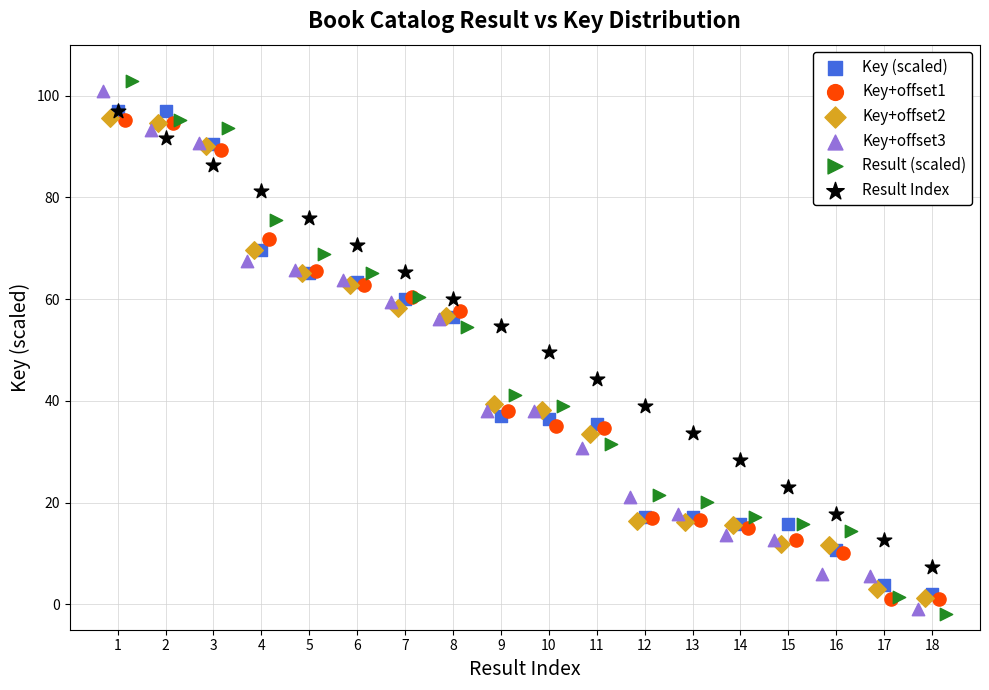

Which series reaches the maximum Y coordinate?

Result (scaled)